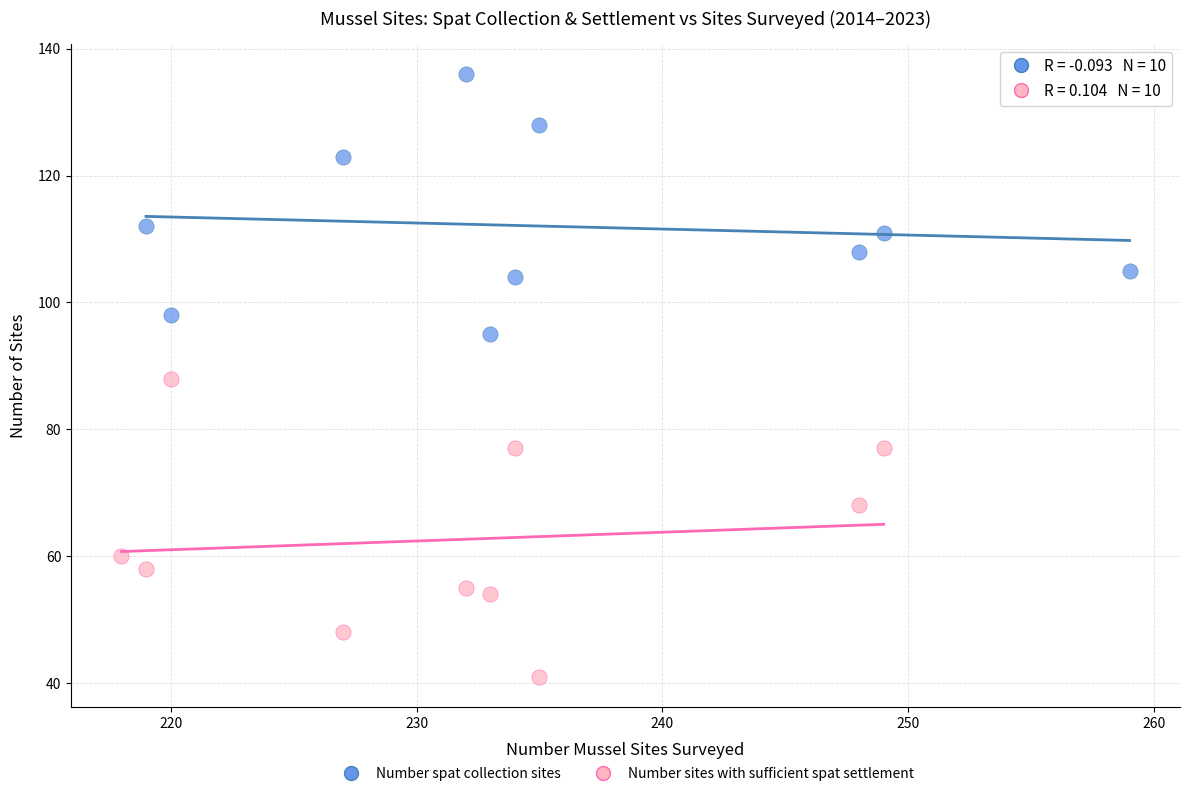

What are all the series names shown in the legend?

Number spat collection sites, Number sites with sufficient spat settlement